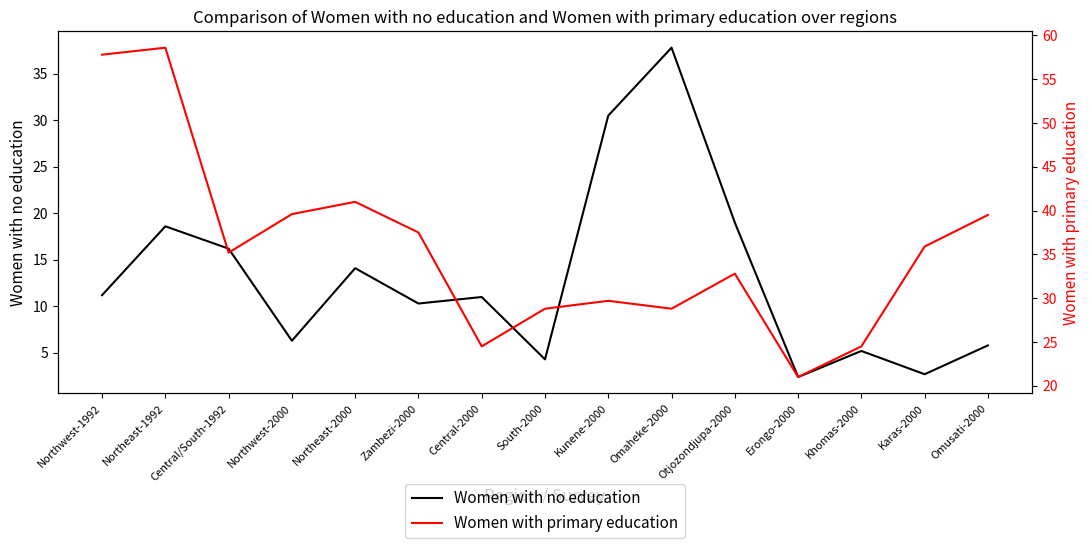

Rank the categories by Women with primary education value from highest to lowest.

Northeast-1992, Northwest-1992, Northeast-2000, Northwest-2000, Omusati-2000, Zambezi-2000, Karas-2000, Central/South-1992, Otjozondjupa-2000, Kunene-2000, South-2000, Omaheke-2000, Central-2000, Khomas-2000, Erongo-2000